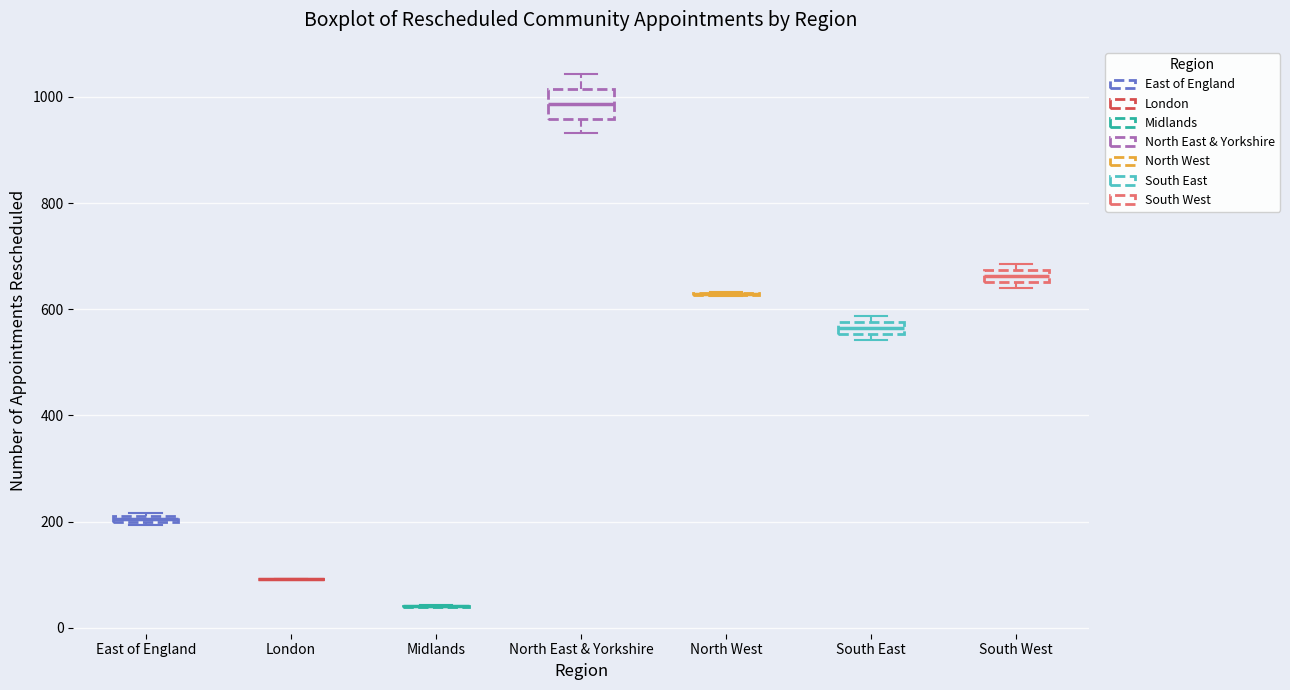

Where is the lower edge of the box for South East on the y-axis? The values are not printed on the chart, so give them approximately, as read against the axis.

560